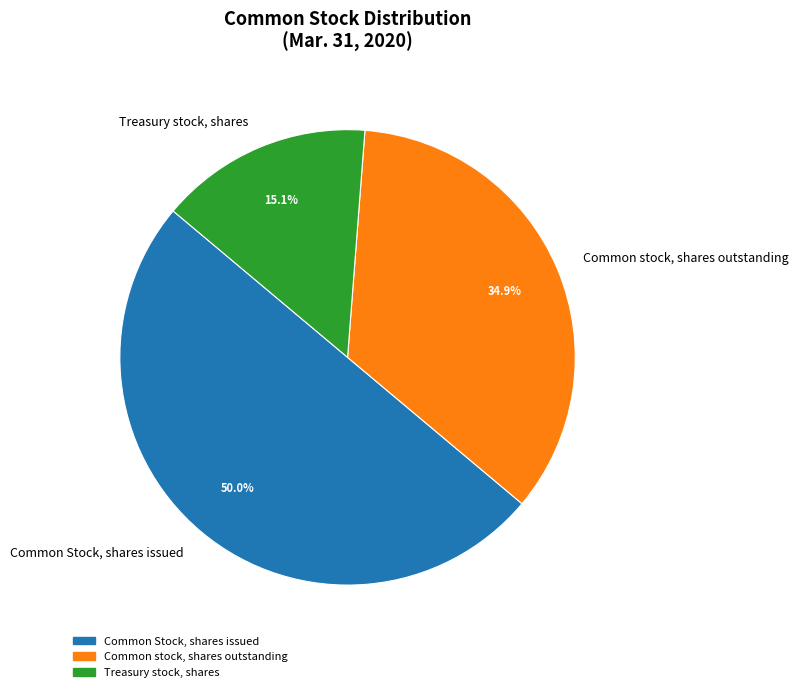

The Common Stock, shares issued slice represents 50% of the pie. True or false?

True